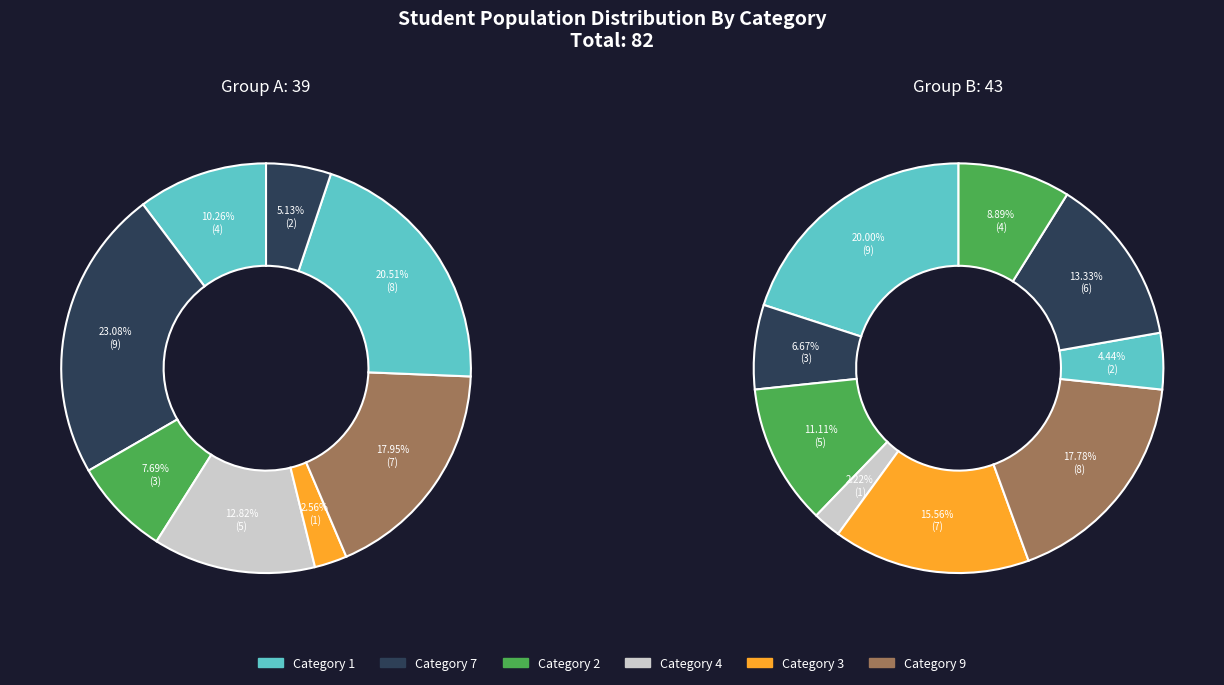

To the nearest percent, what is the average slice percentage?

11%